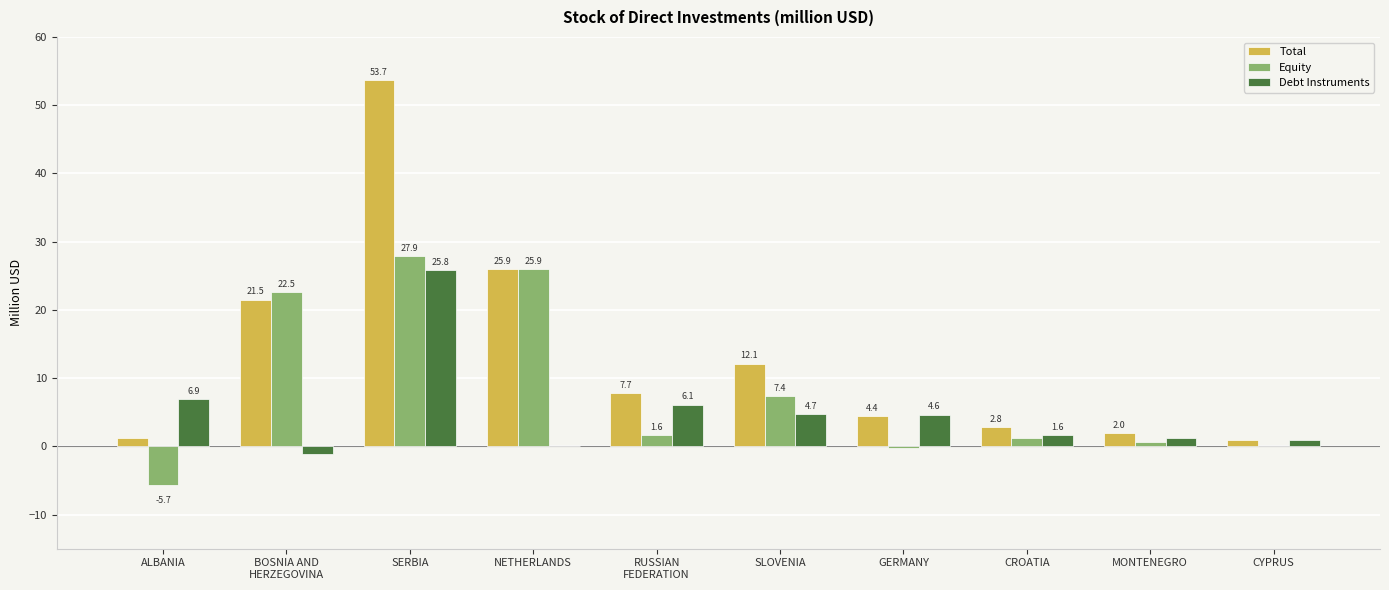

True or false: Debt Instruments has a value of 6.9 at ALBANIA.

True